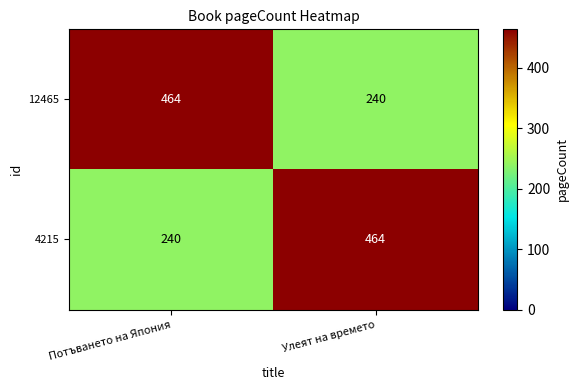

What is the total value across all series at Улеят на времето?

704